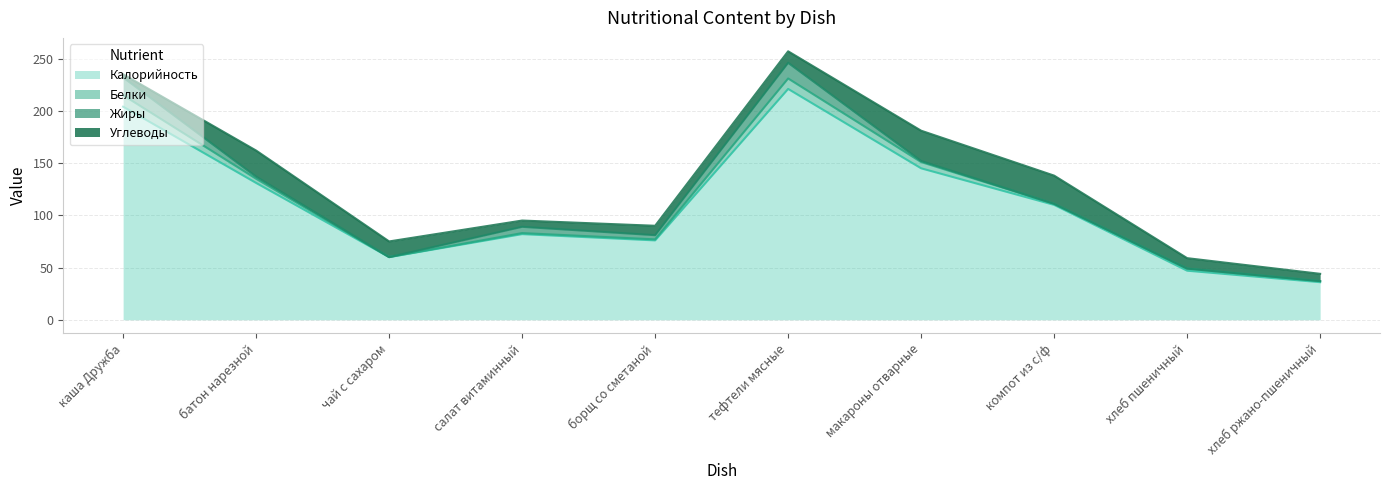

What is the difference between the Жиры values at хлеб пшеничный and каша Дружба?

17